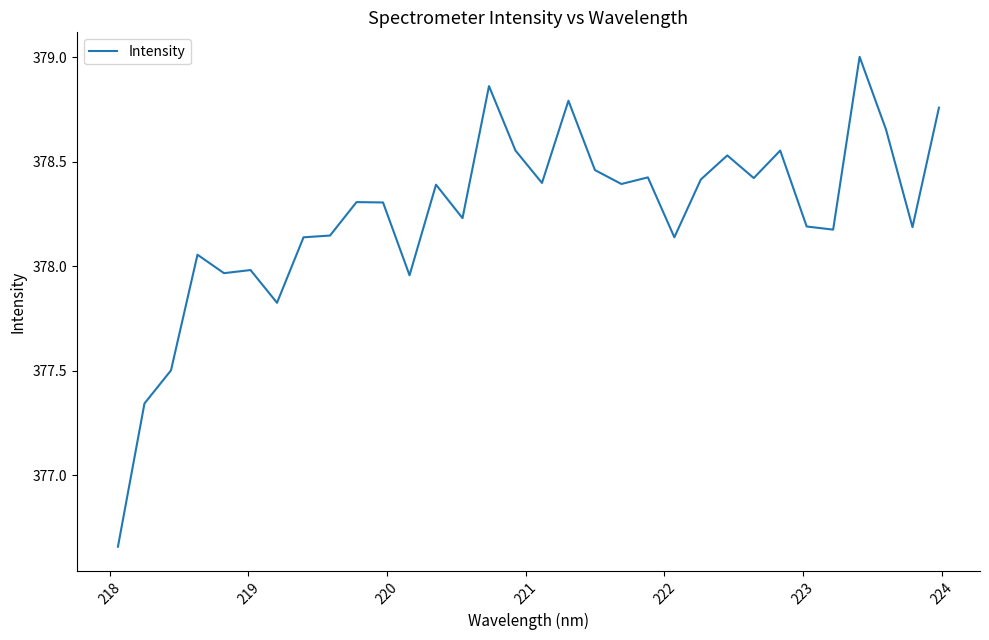

What is the difference between the maximum and minimum values?

2.3